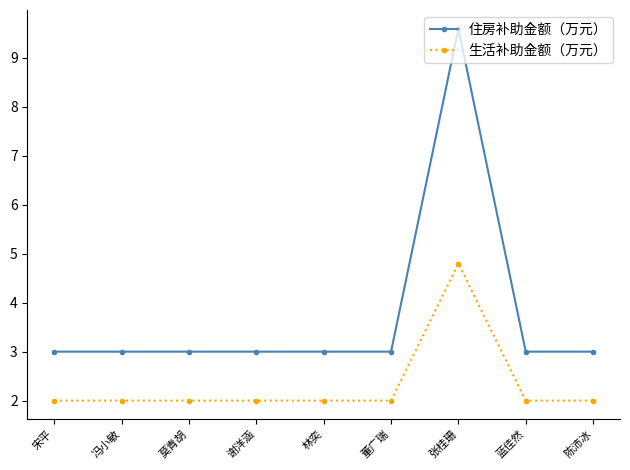

True or false: 住房补助金额（万元） and 生活补助金额（万元） intersect in this chart.

False